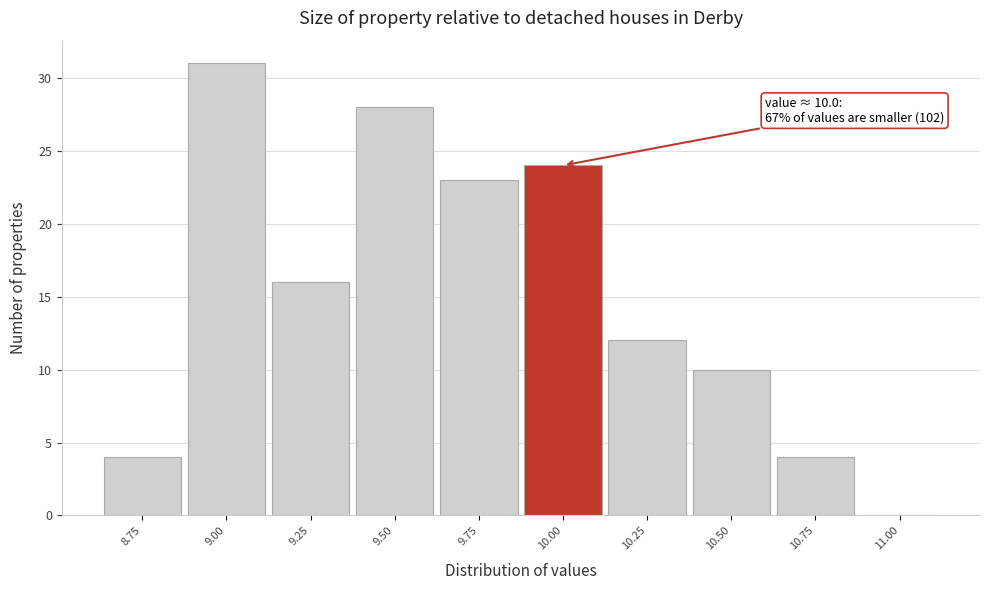

Reading left to right, what are all the values shown in this chart?

8.75=4	9.00=31	9.25=16	9.50=28	9.75=23	10.00=24	10.25=12	10.50=10	10.75=4	11.00=0